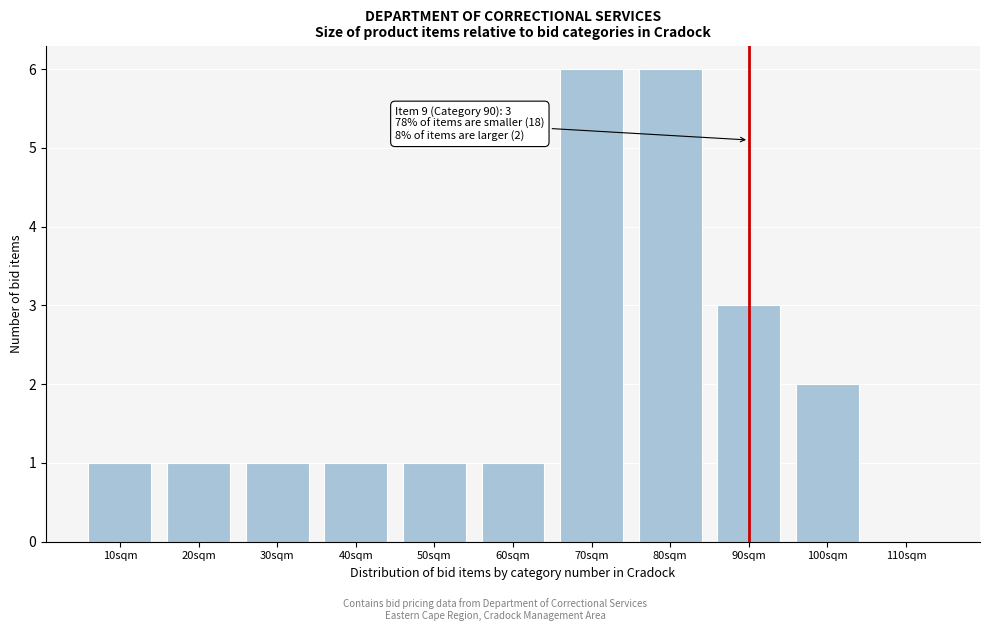

Reading left to right, list all the values displayed in this chart.

10sqm=1	20sqm=1	30sqm=1	40sqm=1	50sqm=1	60sqm=1	70sqm=6	80sqm=6	90sqm=3	100sqm=2	110sqm=0